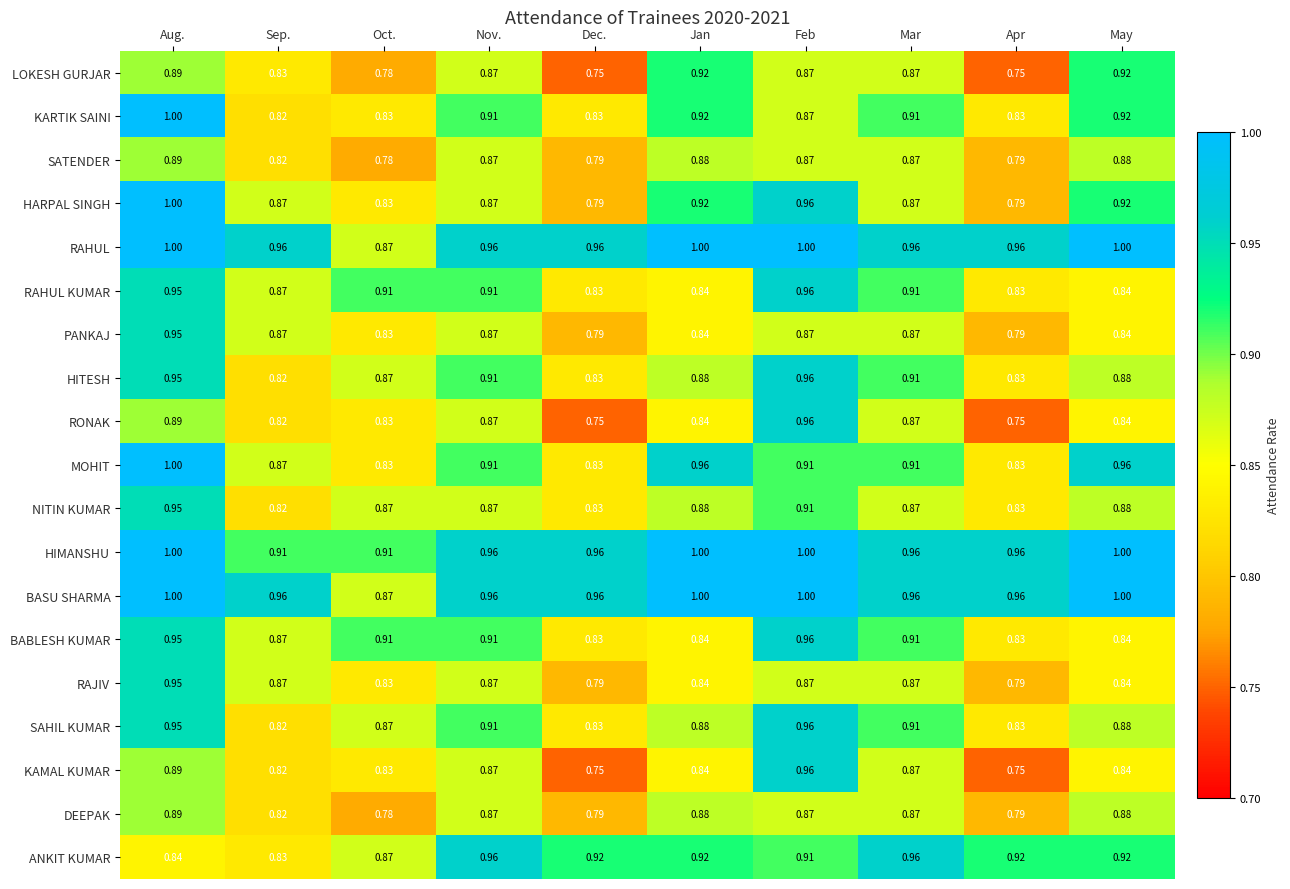

Between Oct. and May, which series saw the biggest shift?

LOKESH GURJAR